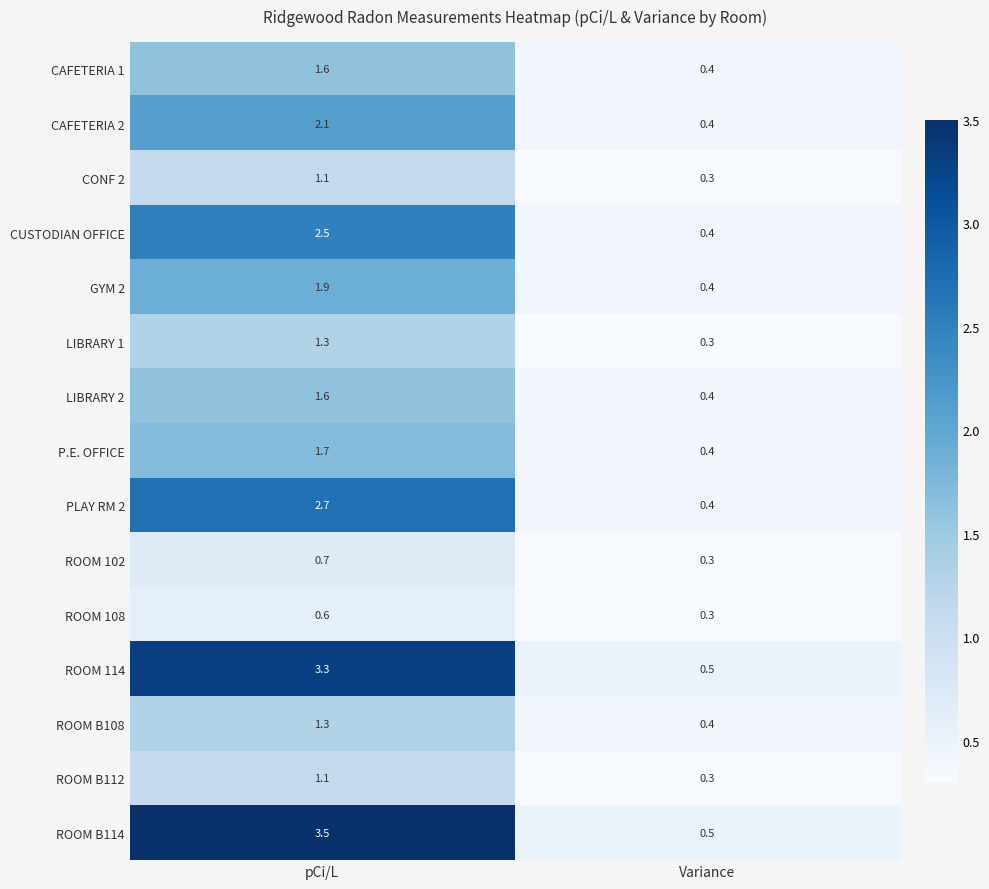

Reading left to right, what are all the values shown in this chart?

CAFETERIA 1: pCi/L=1.6	Variance=0.4
CAFETERIA 2: pCi/L=2.1	Variance=0.4
CONF 2: pCi/L=1.1	Variance=0.3
CUSTODIAN OFFICE: pCi/L=2.5	Variance=0.4
GYM 2: pCi/L=1.9	Variance=0.4
LIBRARY 1: pCi/L=1.3	Variance=0.3
LIBRARY 2: pCi/L=1.6	Variance=0.4
P.E. OFFICE: pCi/L=1.7	Variance=0.4
PLAY RM 2: pCi/L=2.7	Variance=0.4
ROOM 102: pCi/L=0.7	Variance=0.3
ROOM 108: pCi/L=0.6	Variance=0.3
ROOM 114: pCi/L=3.3	Variance=0.5
ROOM B108: pCi/L=1.3	Variance=0.4
ROOM B112: pCi/L=1.1	Variance=0.3
ROOM B114: pCi/L=3.5	Variance=0.5